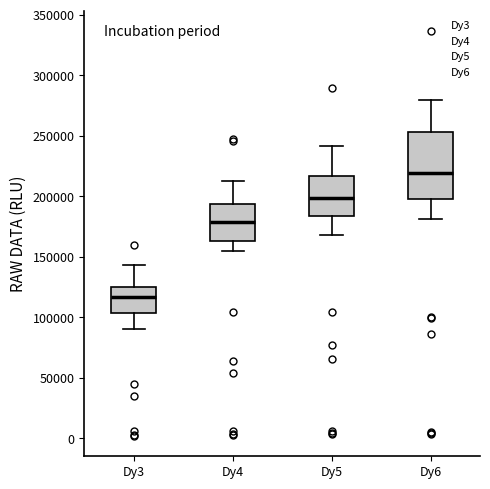

Which box's median line is the highest?

Dy6